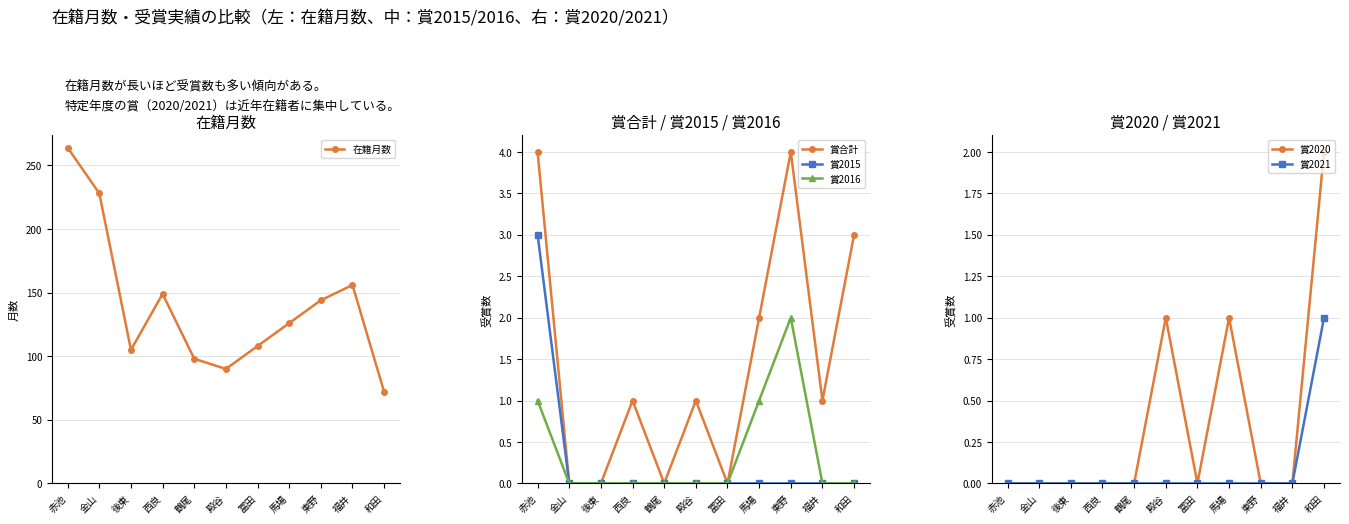

Which series has the largest total across all categories?

在籍月数